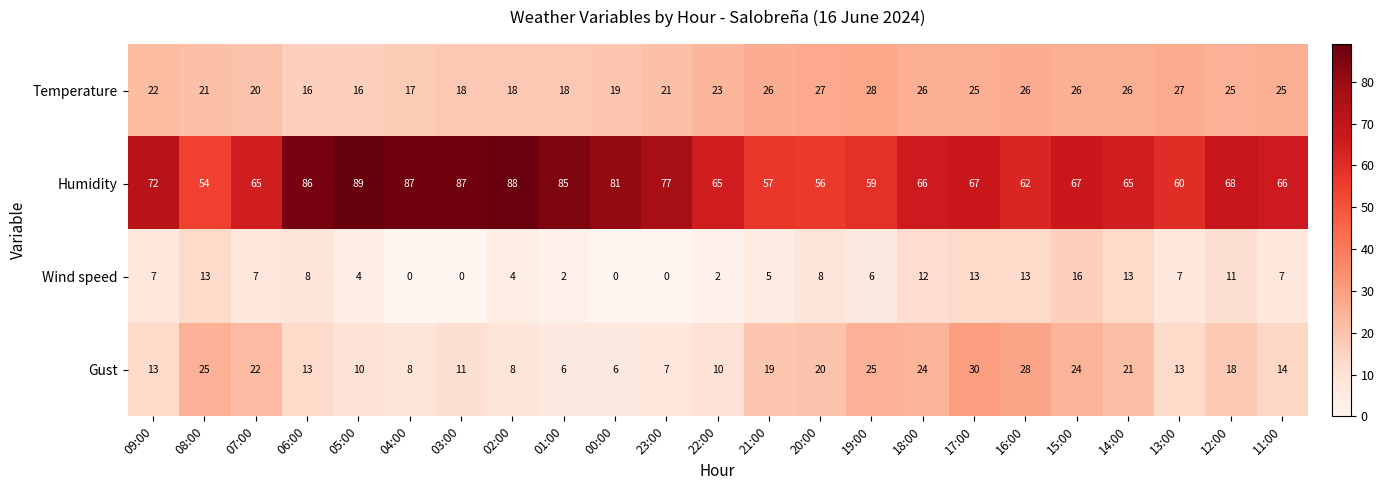

List the series in order of their peak value, lowest first.

Wind speed, Temperature, Gust, Humidity